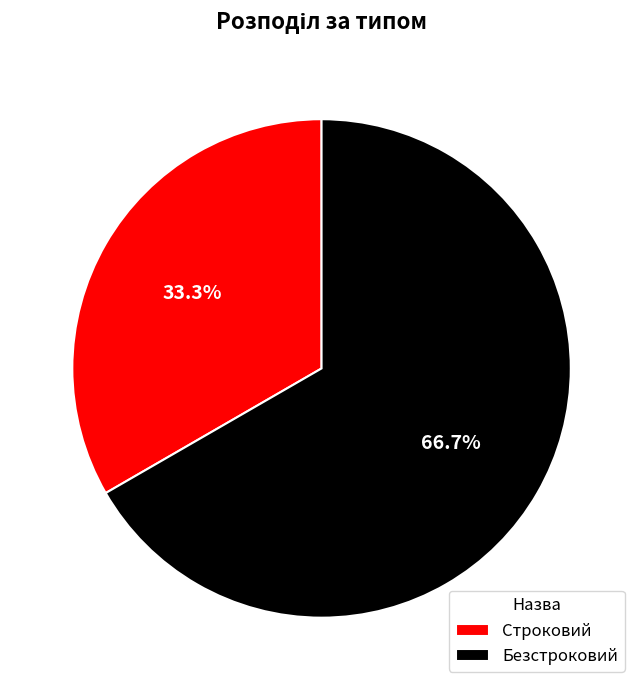

To the nearest percent, what portion does Безстроковий represent?

67%